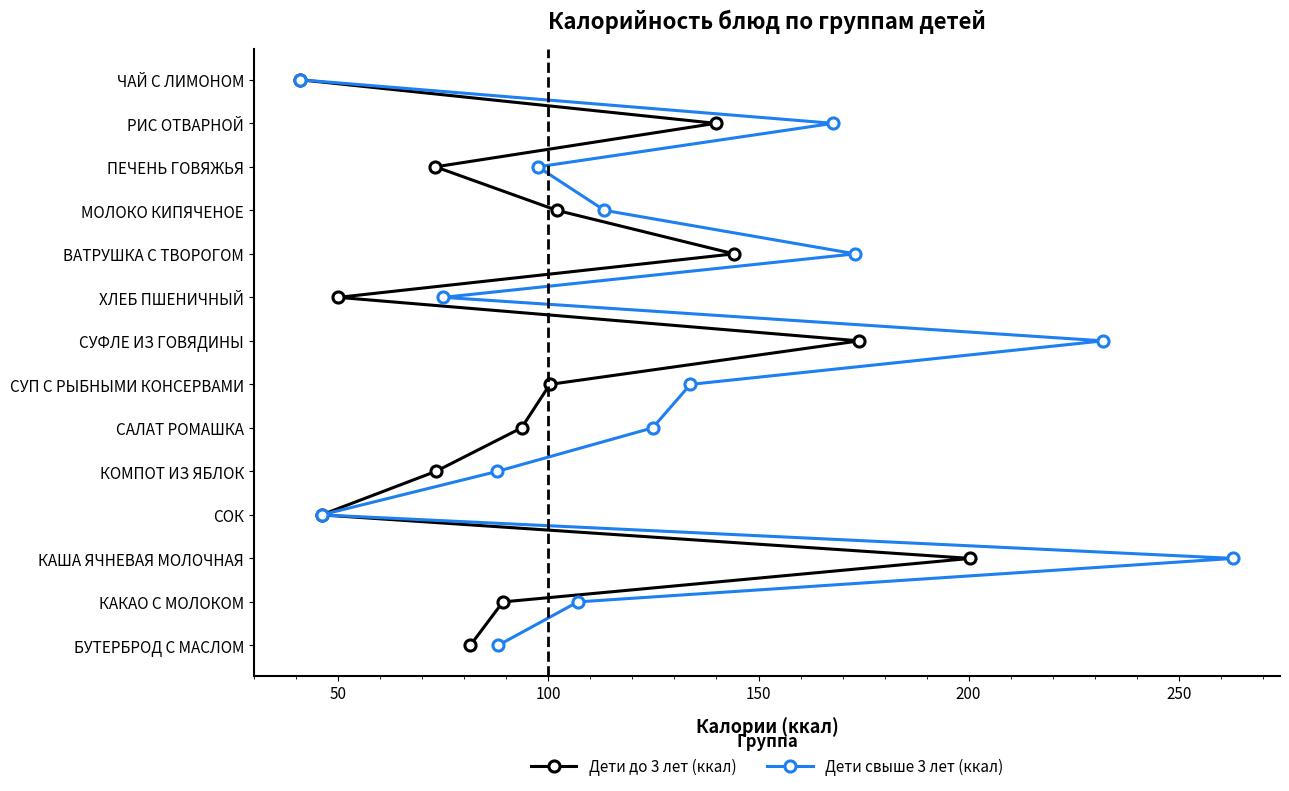

True or false: Дети до 3 лет (ккал) and Дети свыше 3 лет (ккал) cross at least once.

False